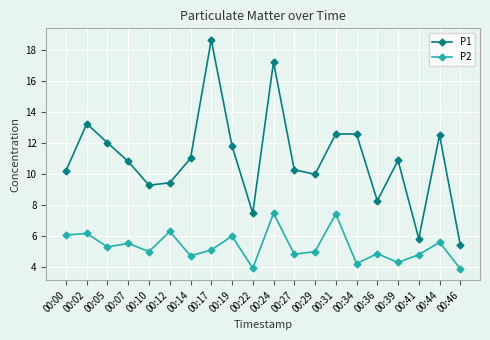

What is the smallest value displayed?

3.9